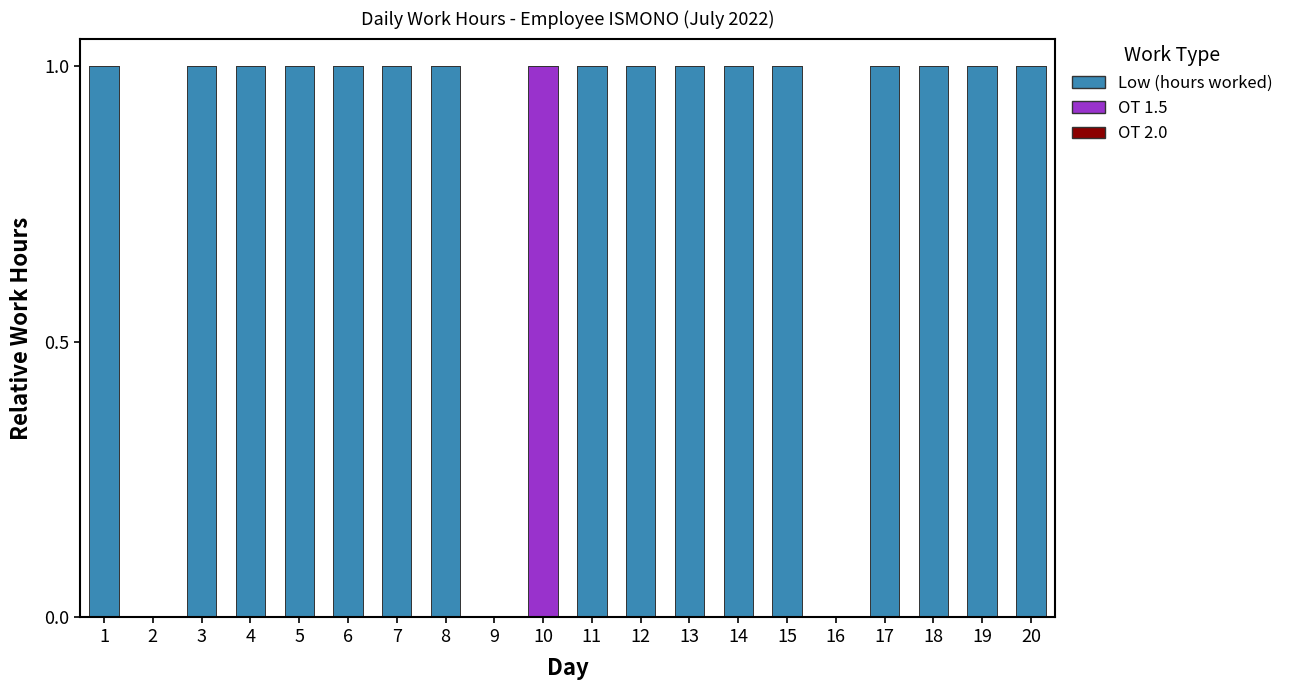

True or false: Low (hours worked) has a value of 0 at 13.

False